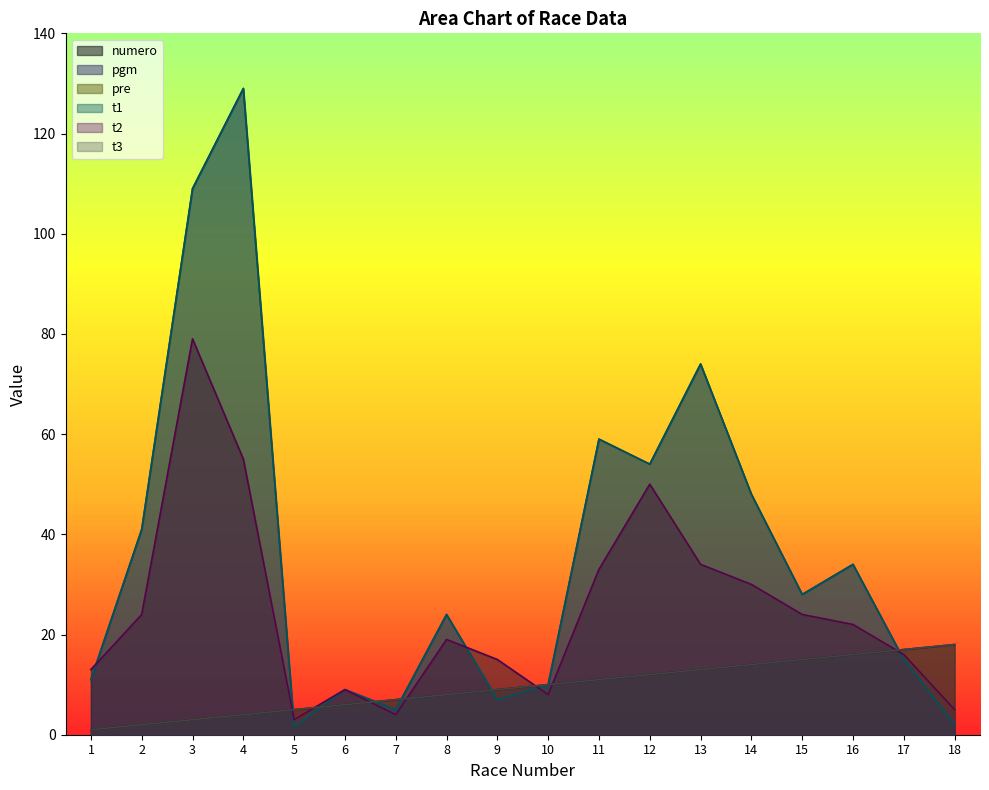

The value of t3 at 10 is 13.4. True or false?

False